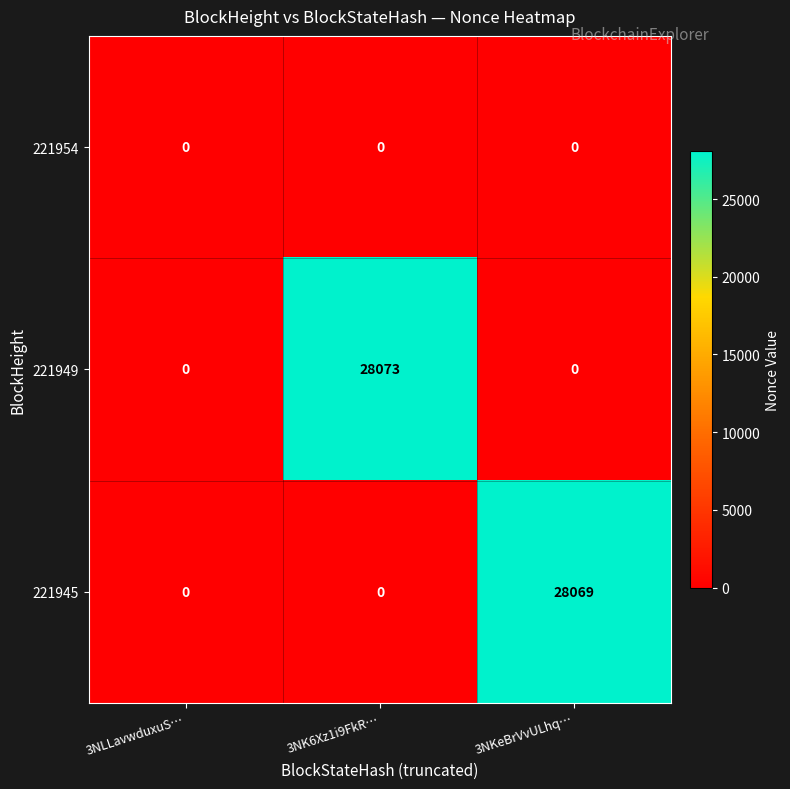

What is the maximum value shown in the chart?

28073